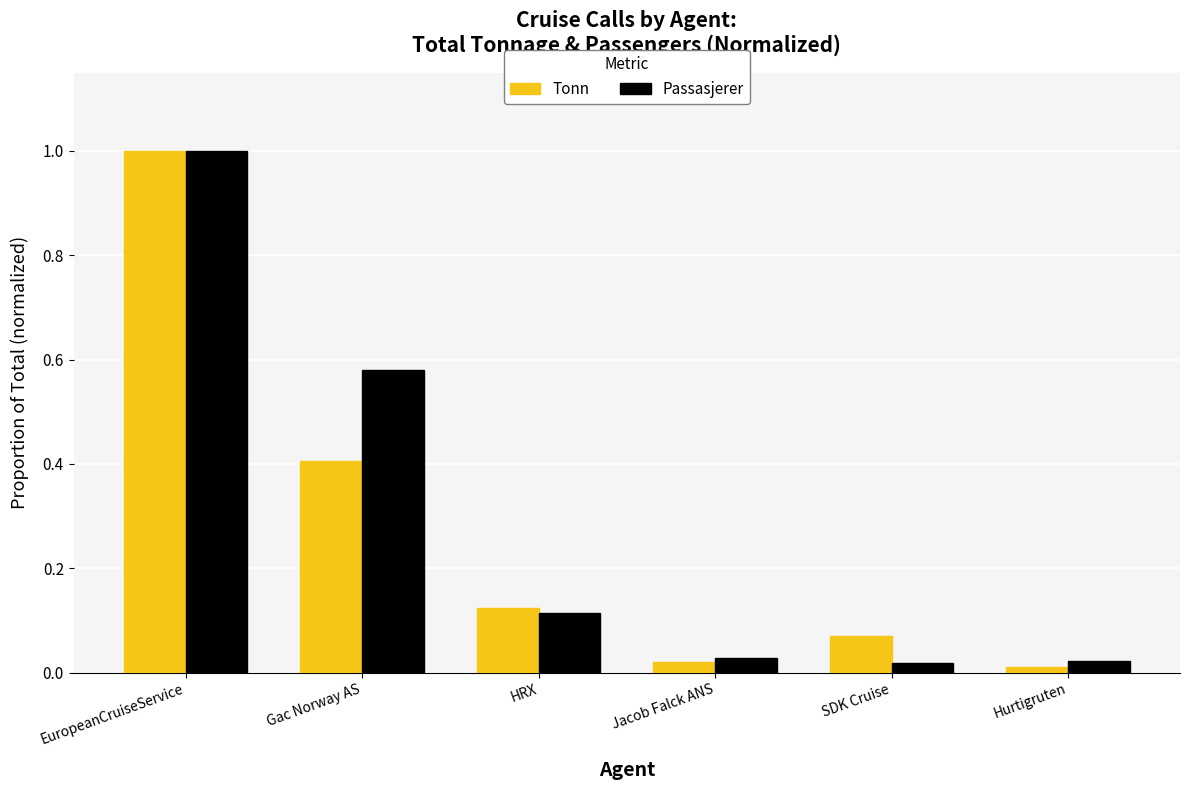

What position from the left is HRX?

3